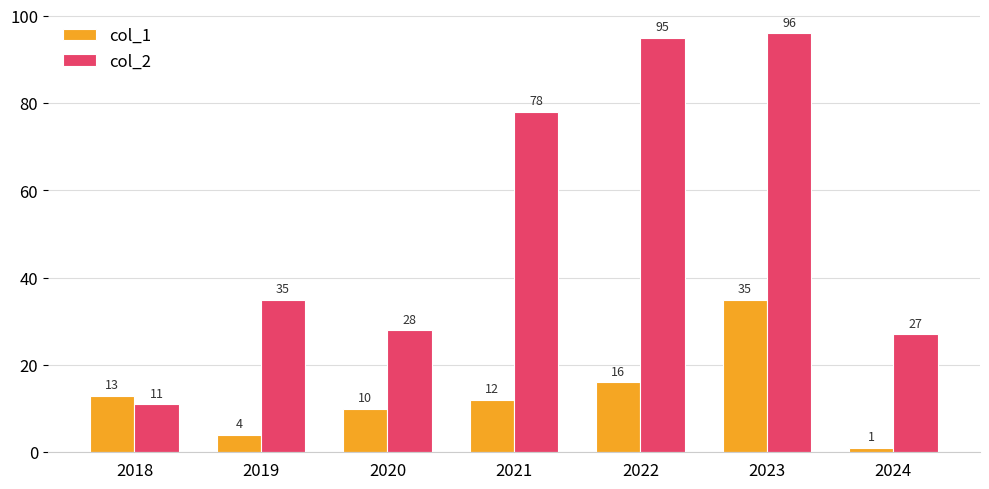

What is the total value across all series at 2018?

24